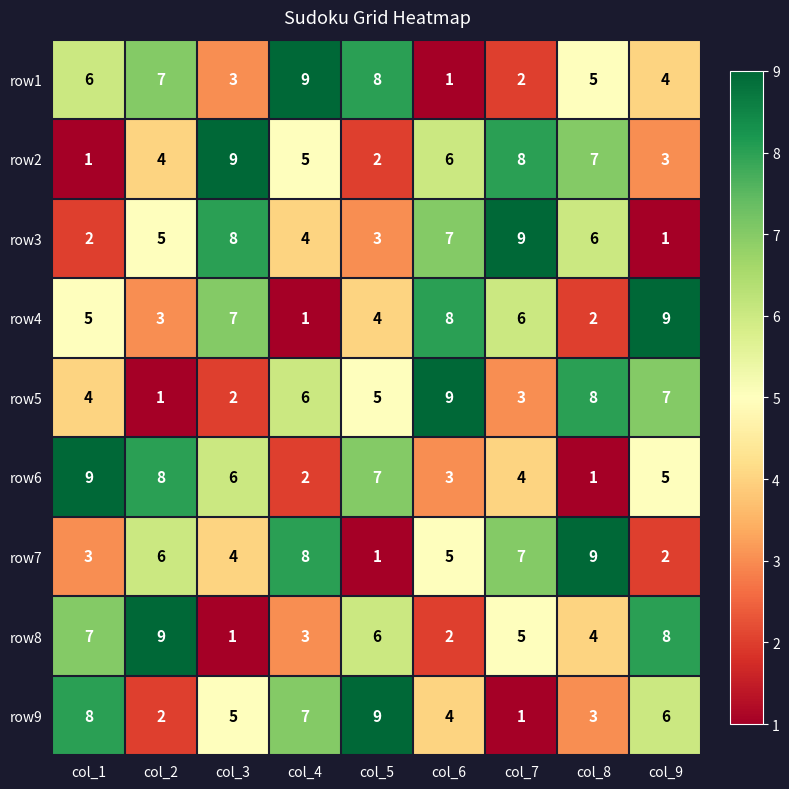

What is the total value across all series at col_4?

45